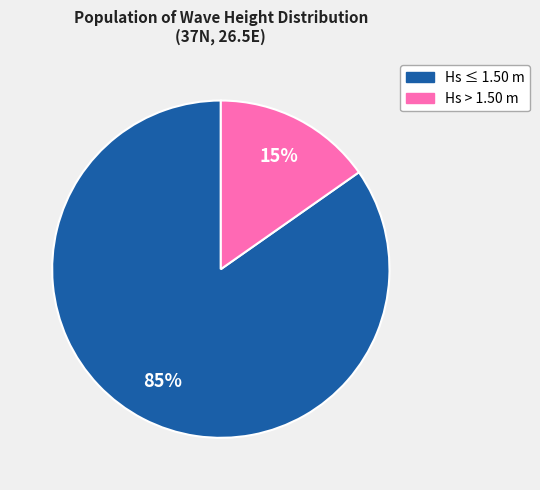

Does any single category account for the majority?

Yes